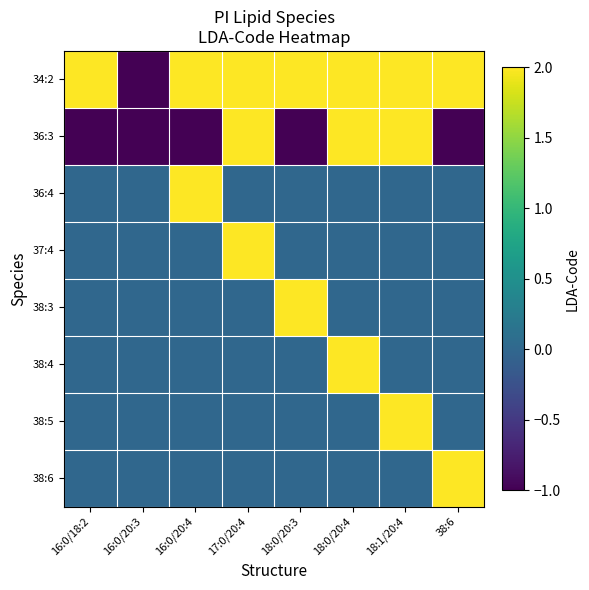

Which category has the lowest value across all series?

16:0/20:3